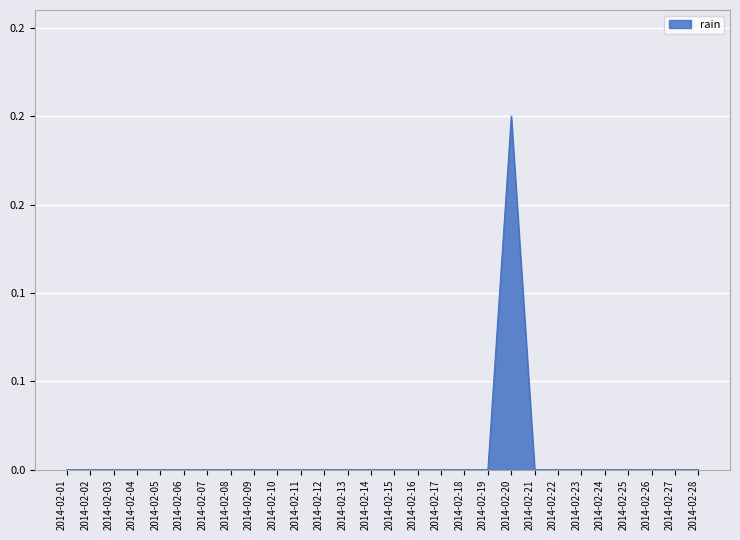

Which category has the lowest value across all series?

2014-02-01